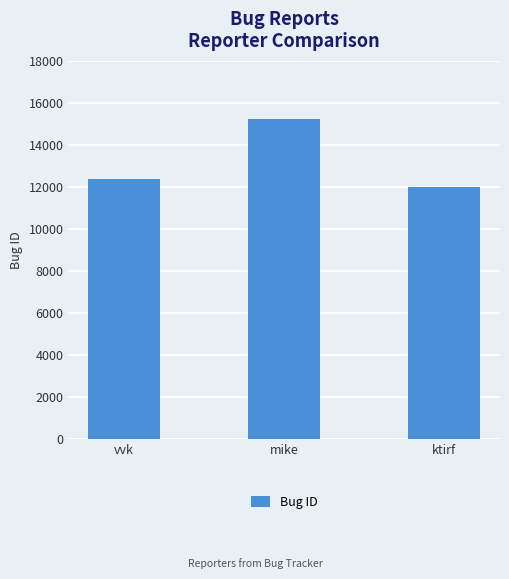

At which label is the value closest to 13620?

vvk